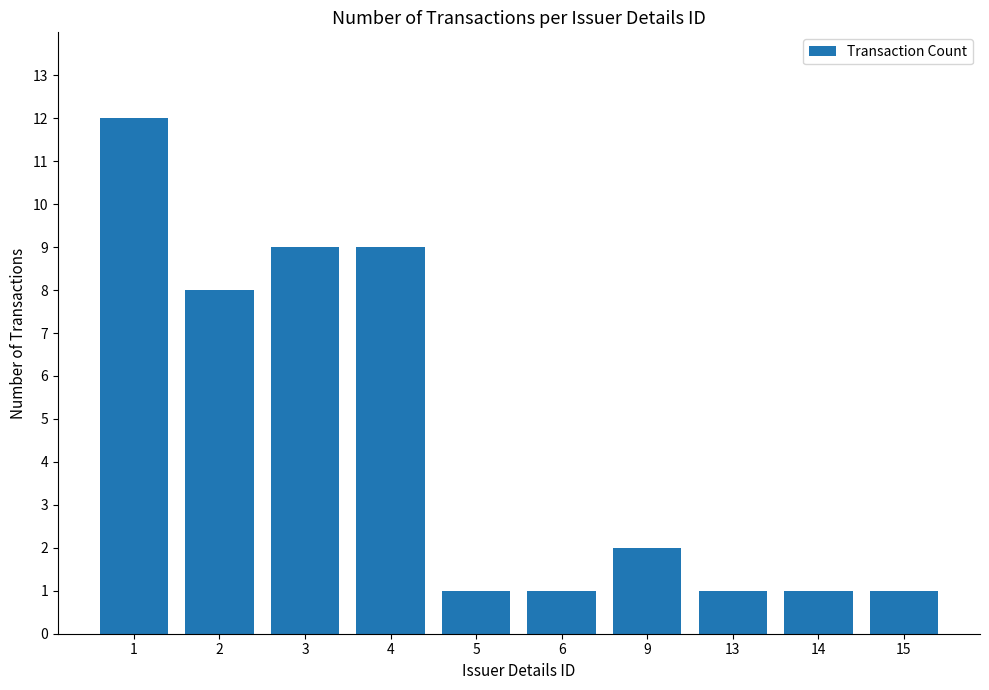

Is it true that the value at 3 is 15?

False